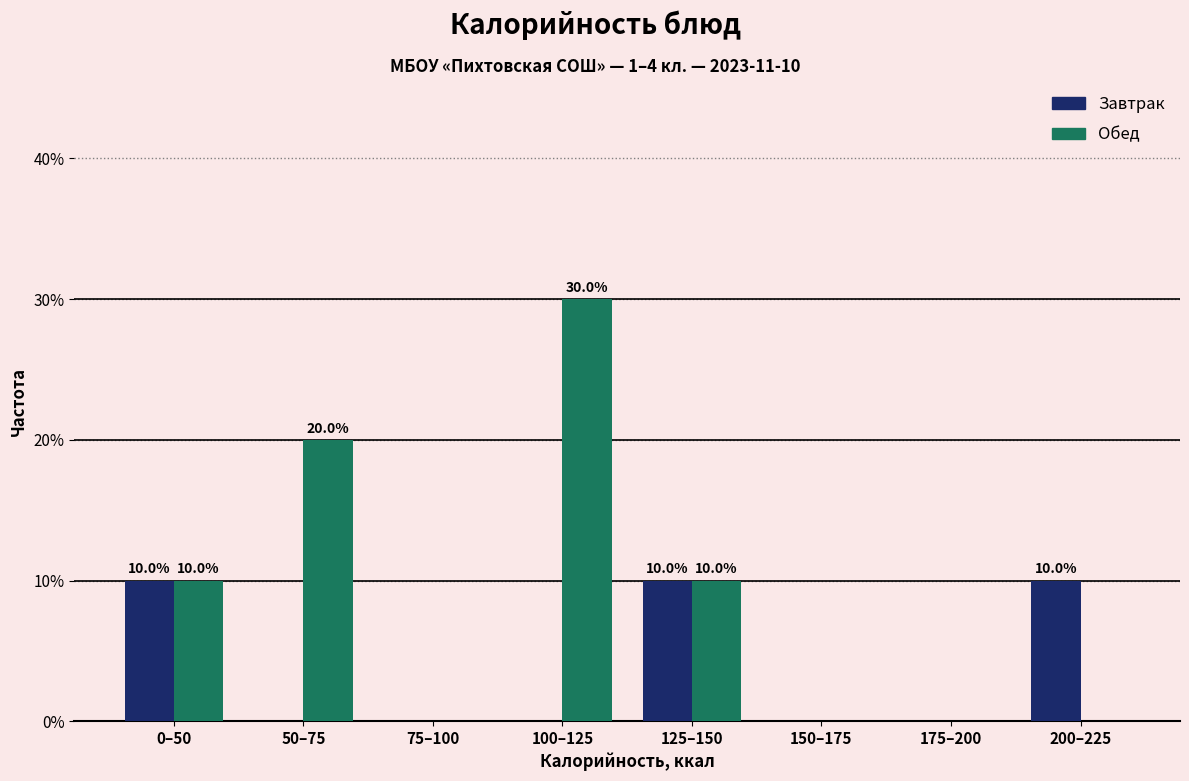

Reading left to right, extract all data points from this chart.

Завтрак: 0–50=10	50–75=0	75–100=0	100–125=0	125–150=10	150–175=0	175–200=0	200–225=10
Обед: 0–50=10	50–75=20	75–100=0	100–125=30	125–150=10	150–175=0	175–200=0	200–225=0